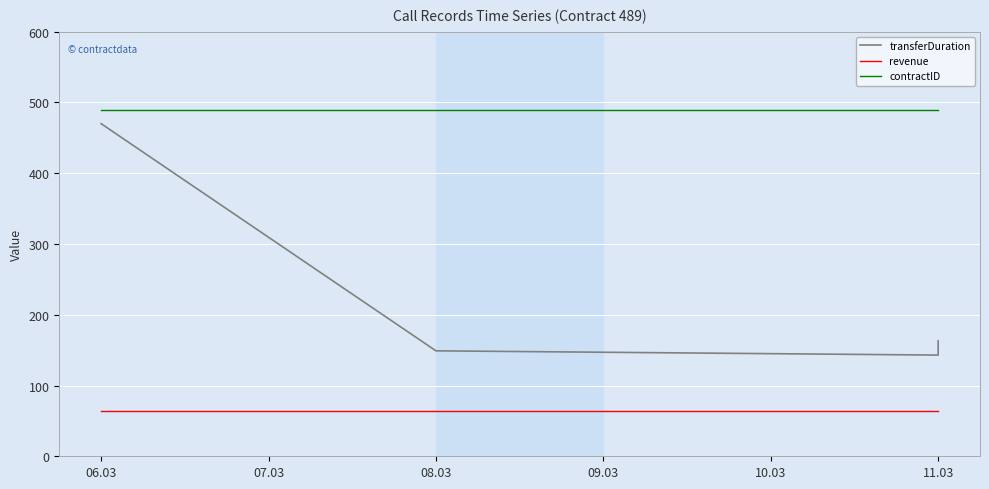

The value of transferDuration at 11.03 is 82. True or false?

False